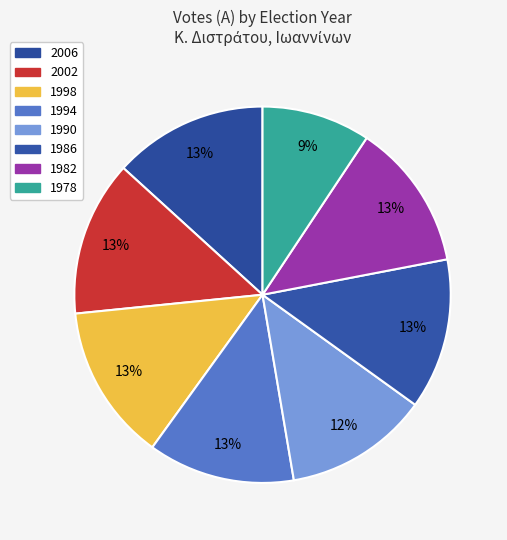

Count the number of slices in the pie.

8